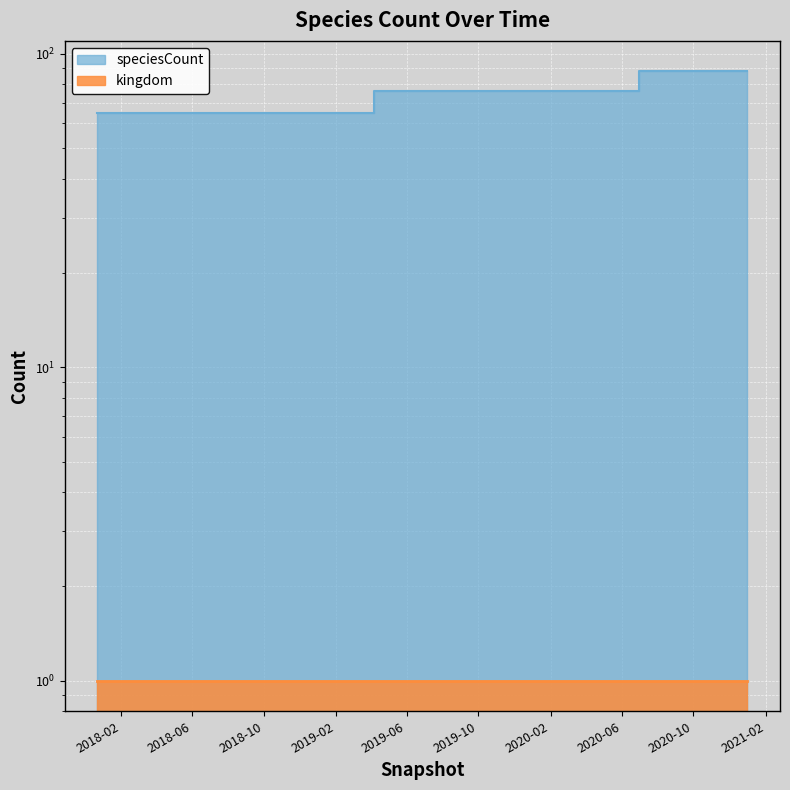

What is the difference between the values at 2018-09-28 and 2019-10-09?

11